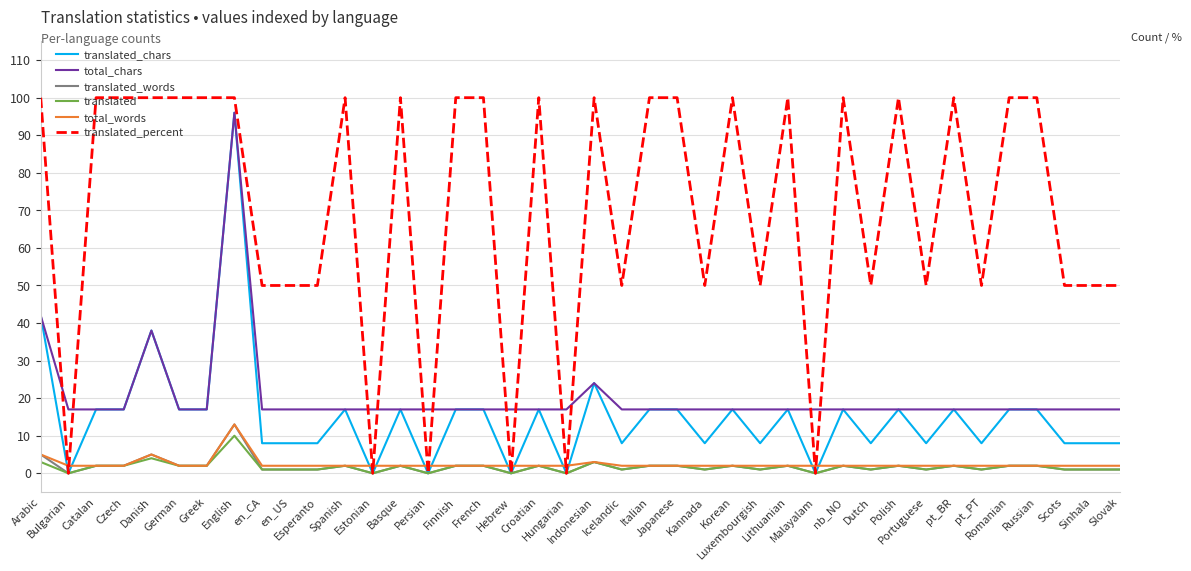

True or false: translated_words and total_chars intersect in this chart.

False